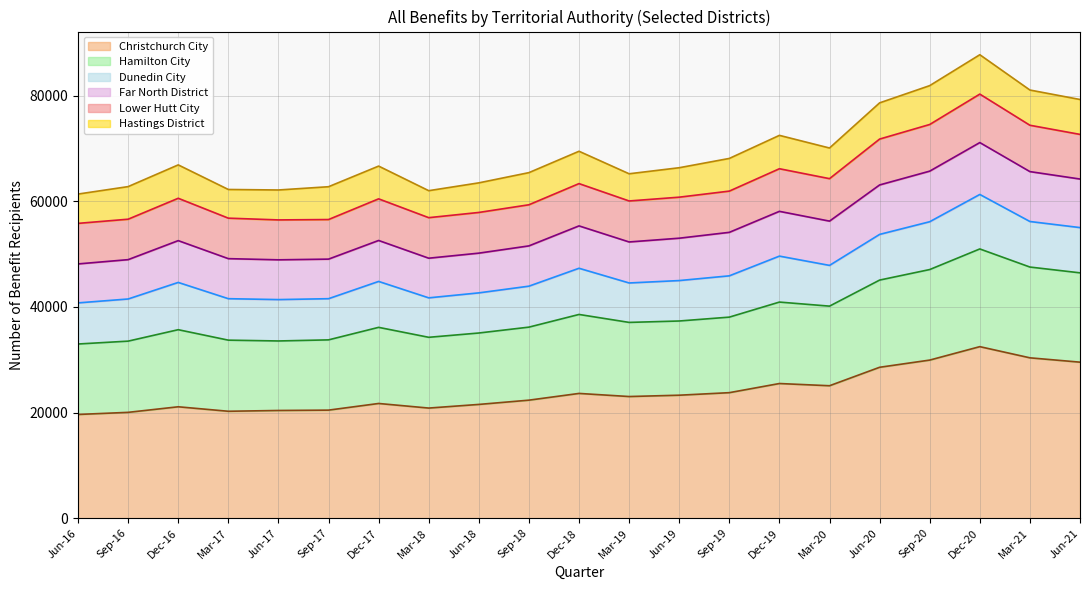

What is the highest value of the Christchurch City series?

32478